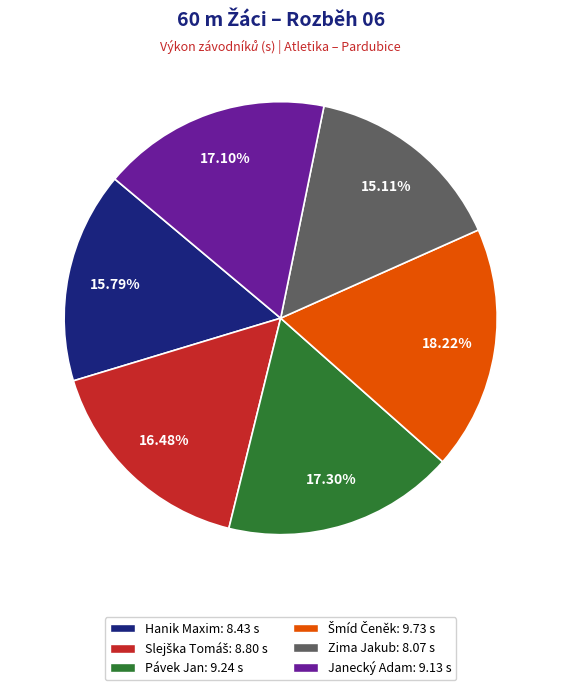

Which category has the smallest portion of the pie?

Zima Jakub